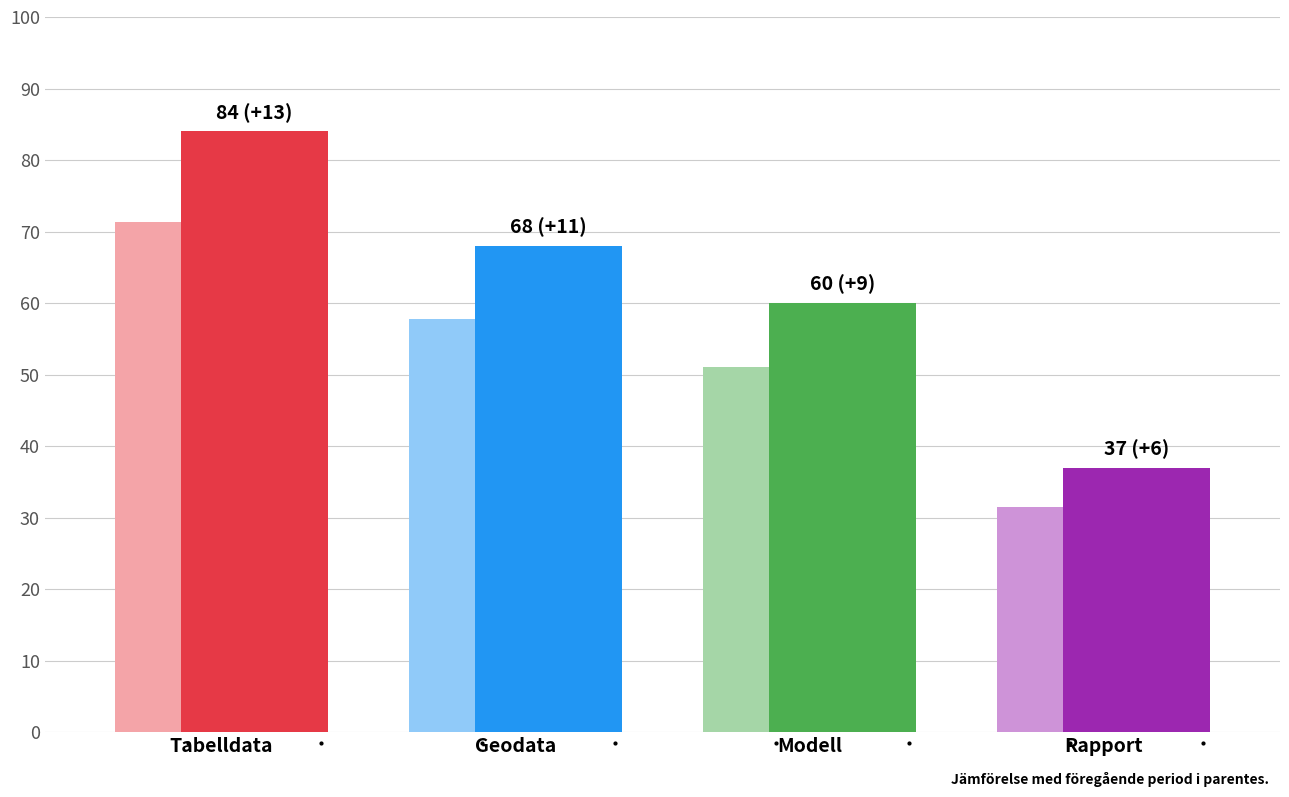

What position from the right is Geodata?

3